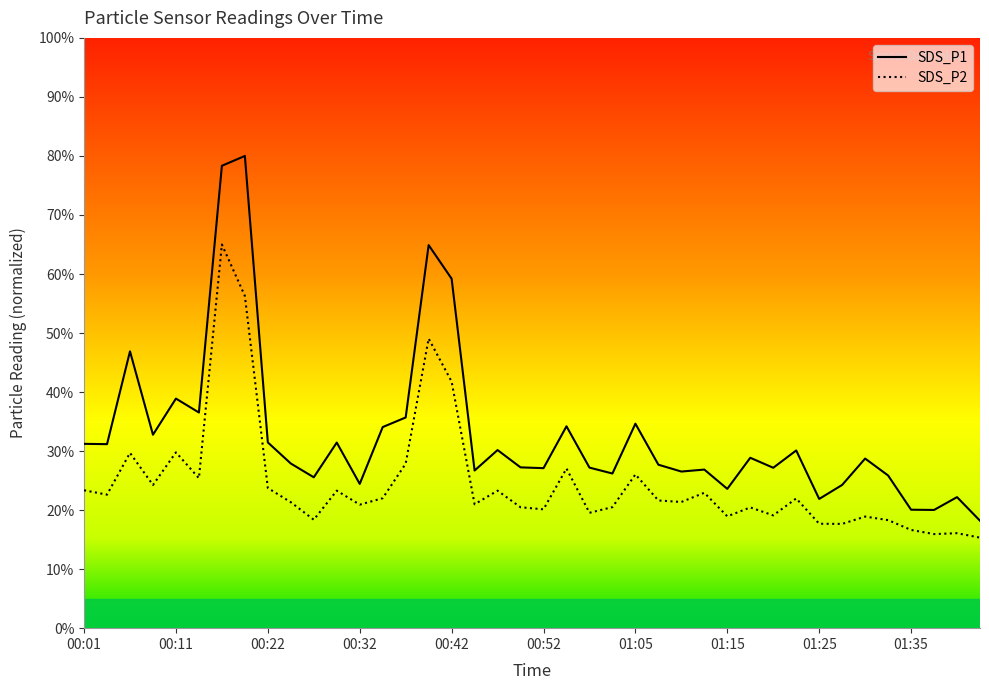

At which category does SDS_P1 reach its first local peak?

00:06